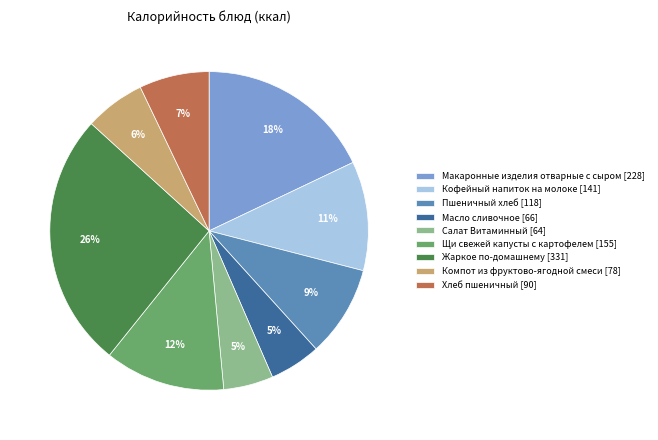

Is Жаркое по-домашнему the majority of the pie?

No